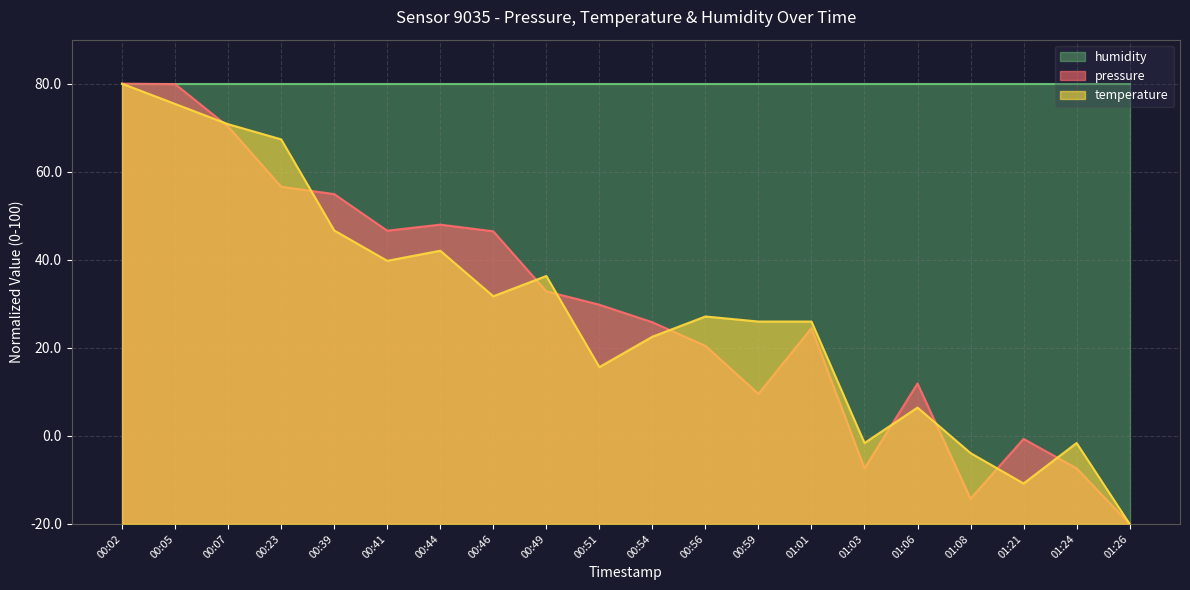

What position from the left is 00:59?

13